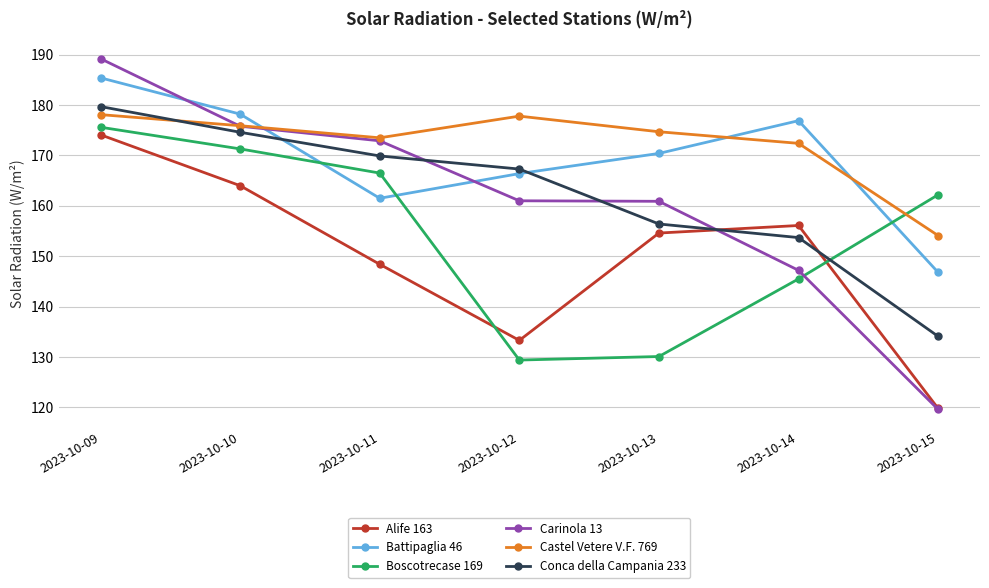

Read the Carinola 13 value at 2023-10-12.

161.0